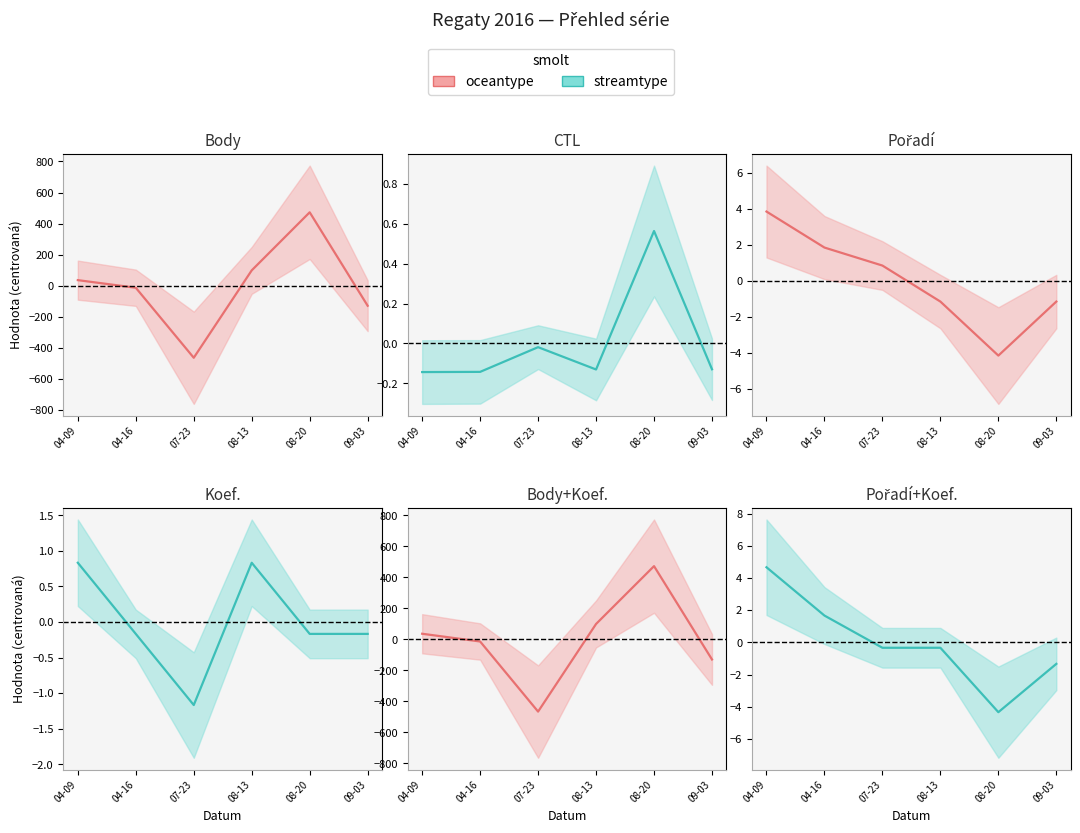

Rank the series by their average value, from lowest to highest.

oceantype_line, streamtype_line